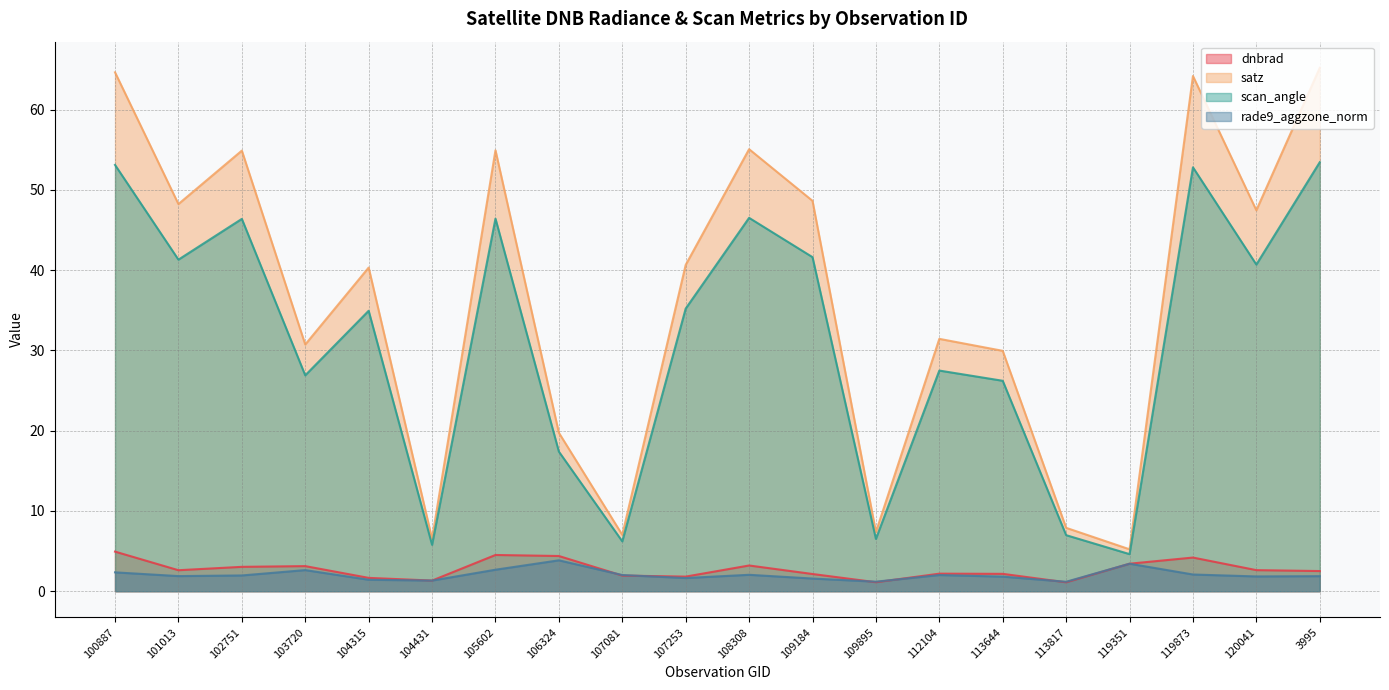

True or false: scan_angle and satz cross at least once.

False